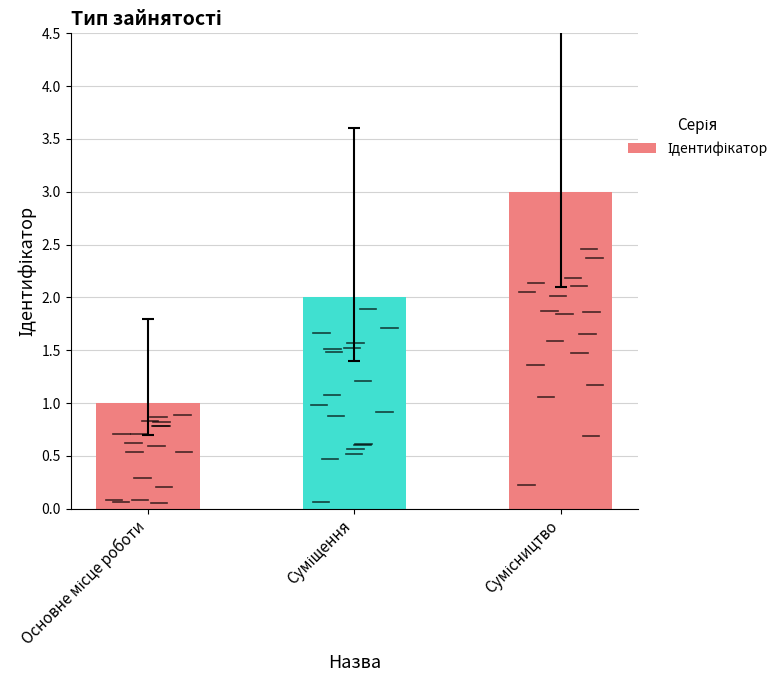

Approximately how many times larger is the value at Сумісництво compared to Основне місце роботи?

3.0